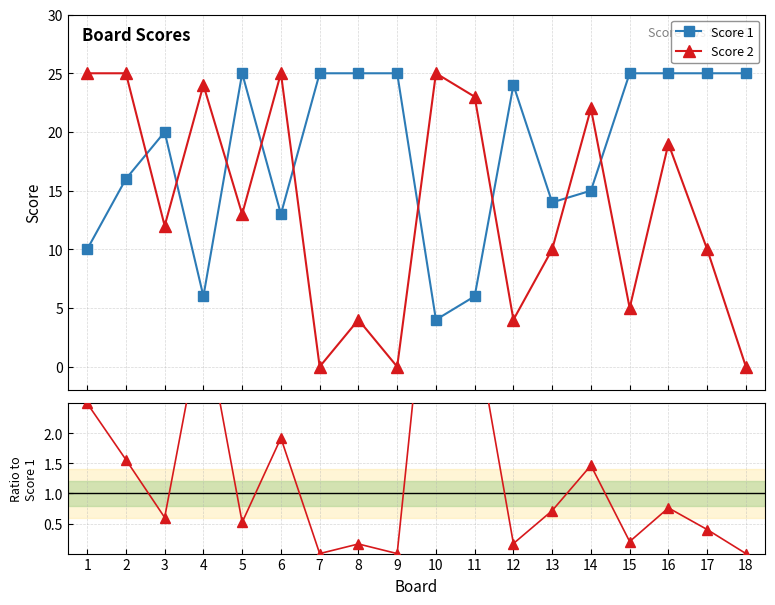

True or false: Score 1 has more than 1 interior local peaks.

True